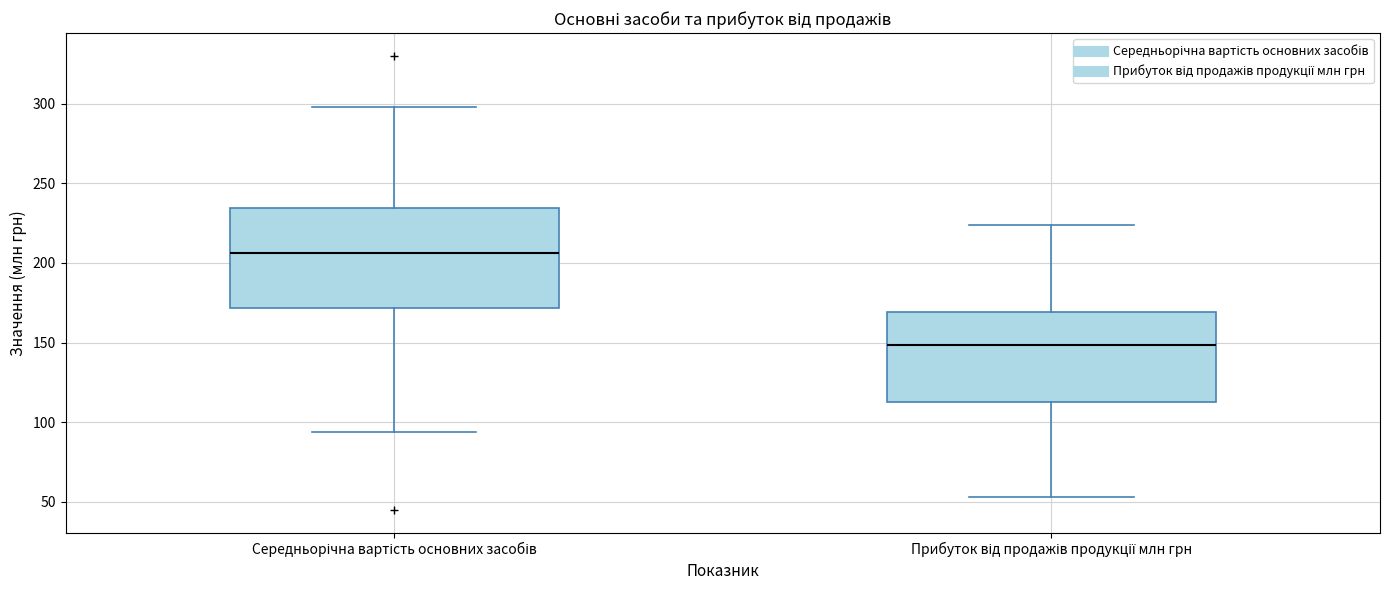

Where does the median line of the box for Середньорічна вартість основних засобів sit on the y-axis? The values are not printed on the chart, so give them approximately, as read against the axis.

205